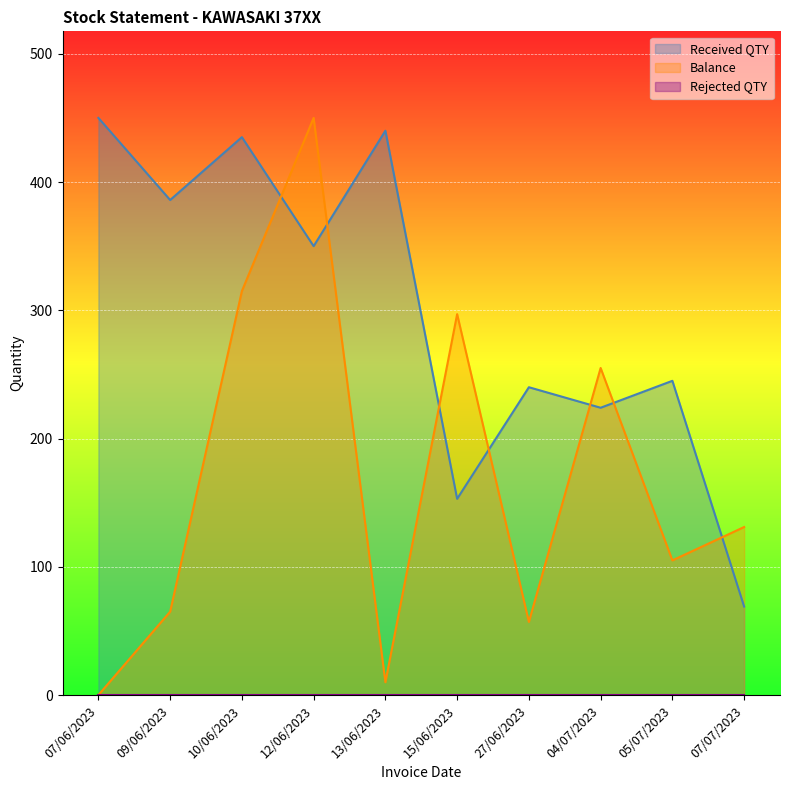

True or false: Balance and Received QTY cross at least once.

True